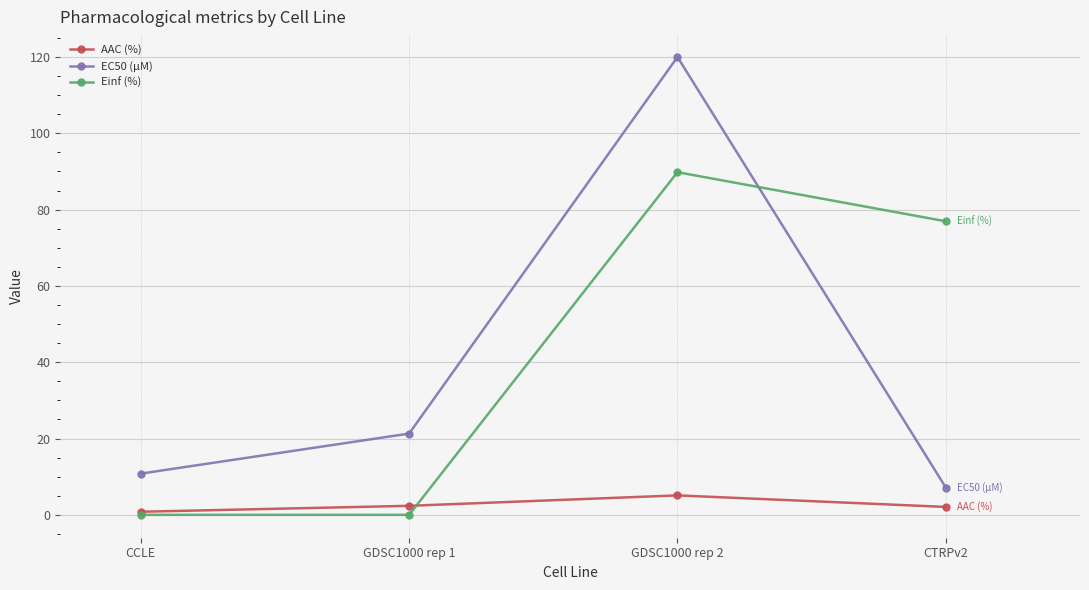

At GDSC1000 rep 2, list the series in order from smallest to largest.

AAC (%), Einf (%), EC50 (µM)